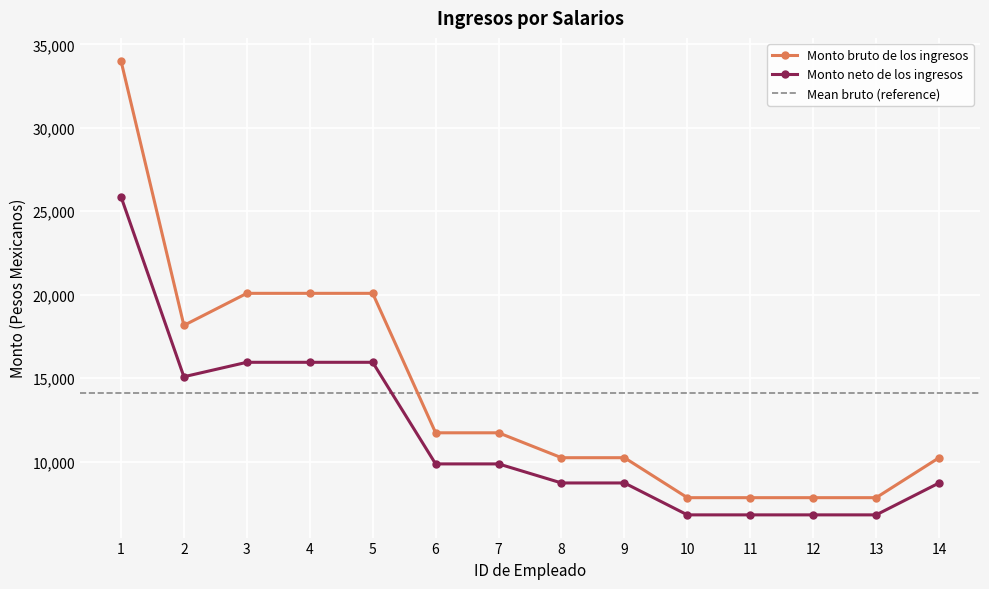

What is the value of the Monto bruto de los ingresos point at the 3rd from the left?

20078.8